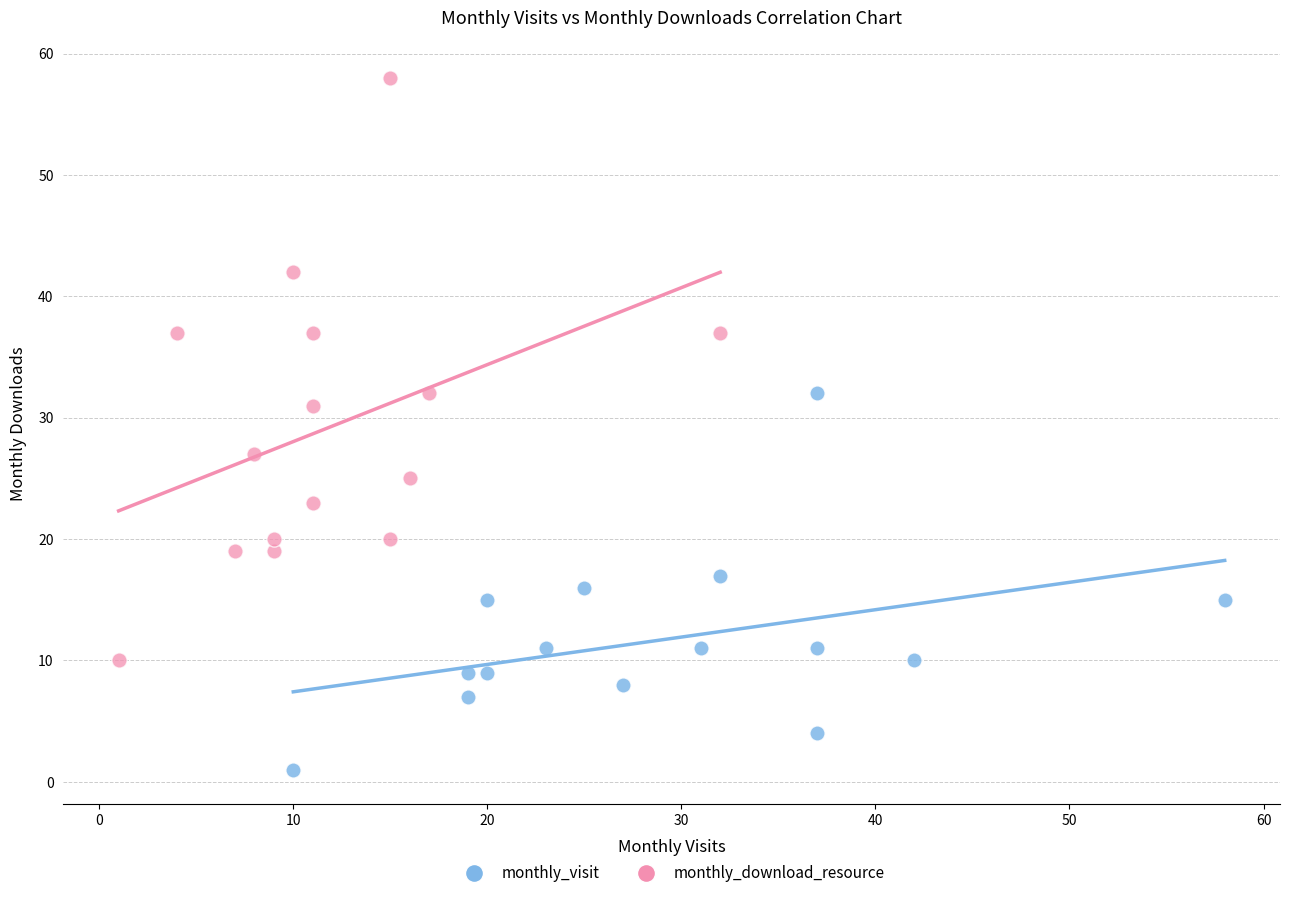

Which series has the widest spread of Y values?

monthly_download_resource